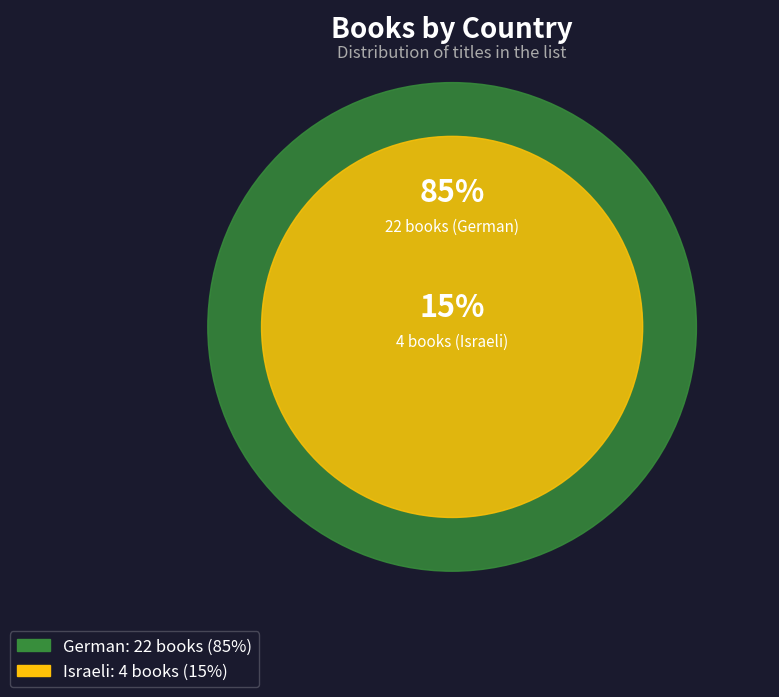

Rank the categories by value from lowest to highest.

Israeli, German